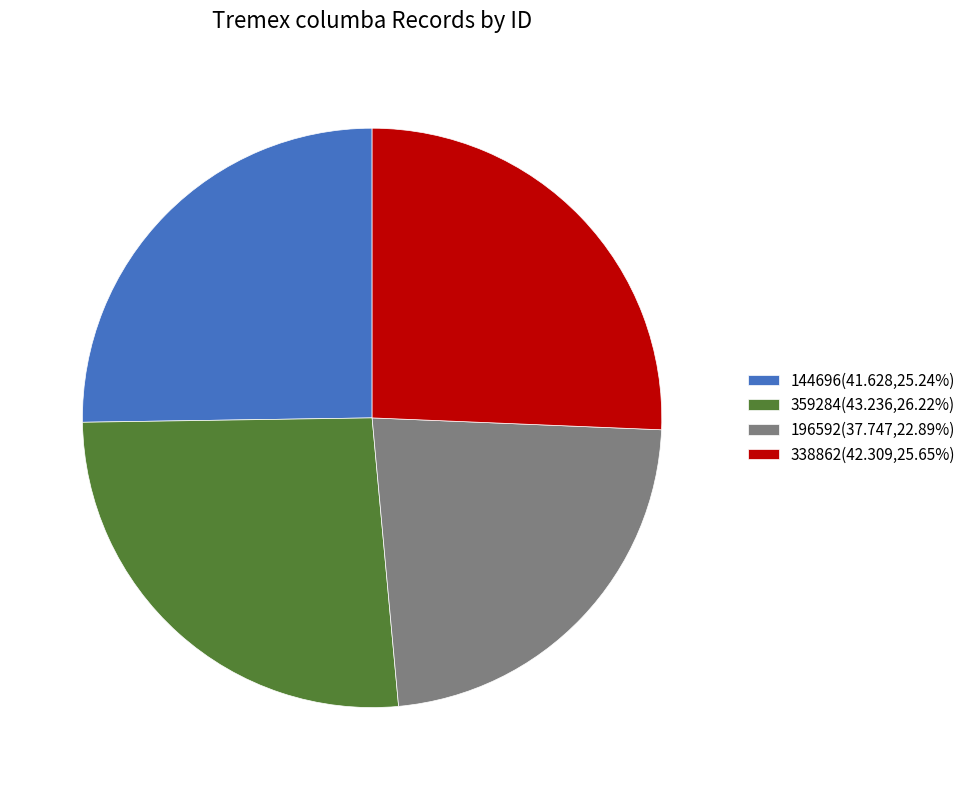

Is there any slice that represents more than half of the pie?

No